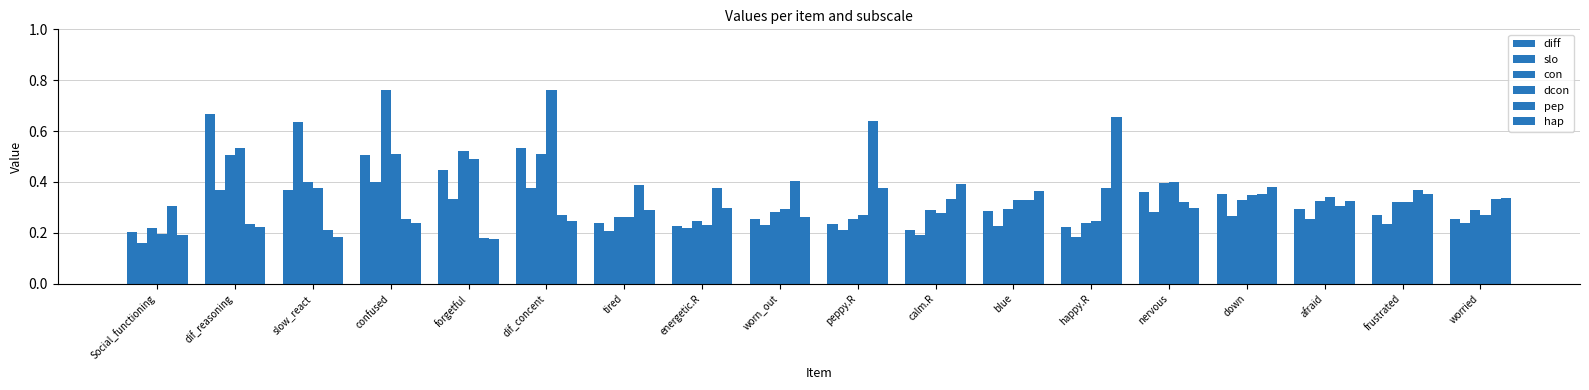

Between peppy.R and frustrated, which is larger?

frustrated